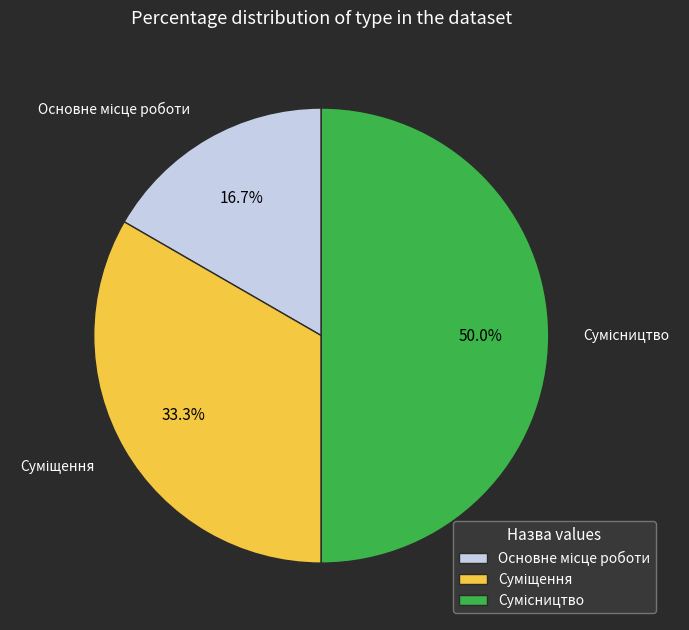

Approximately how many times larger is the value at Суміщення compared to Сумісництво?

0.7